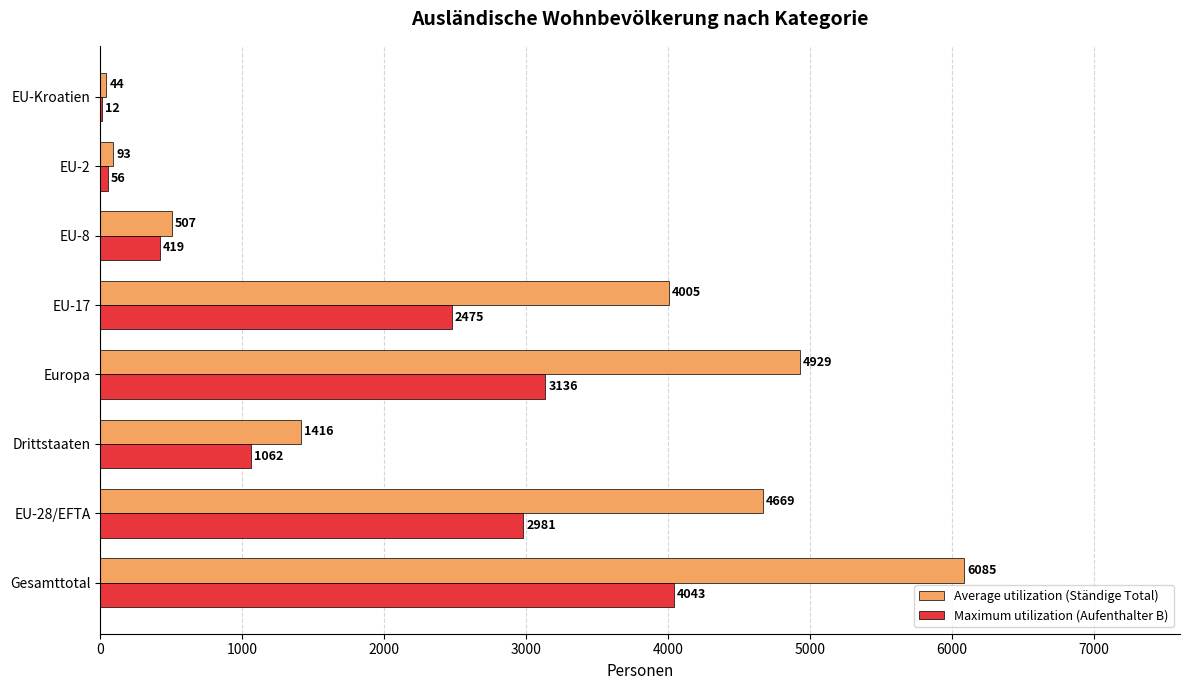

Is it true that Maximum utilization (Aufenthalter B) equals 2981 at EU-28/EFTA?

True